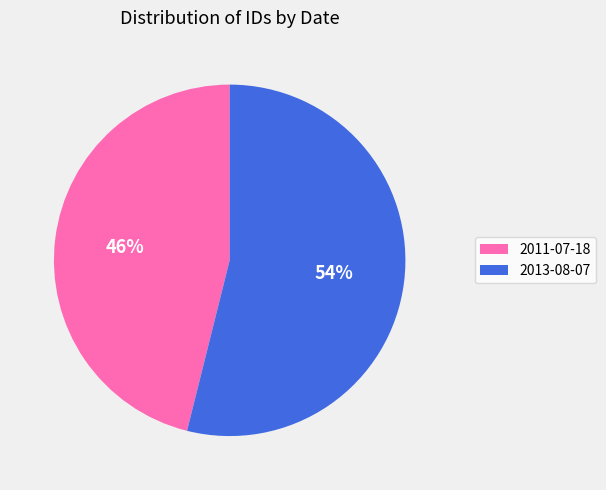

Which category has the biggest portion of the pie?

2013-08-07